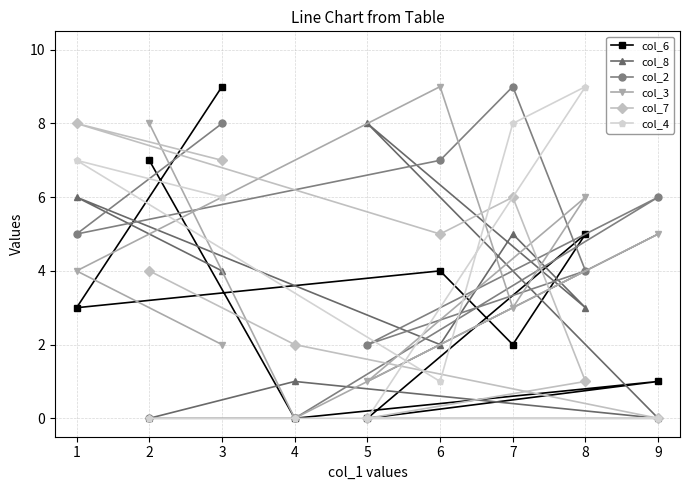

Is the value of col_8 at 4 greater than the value of col_3 at 8?

No